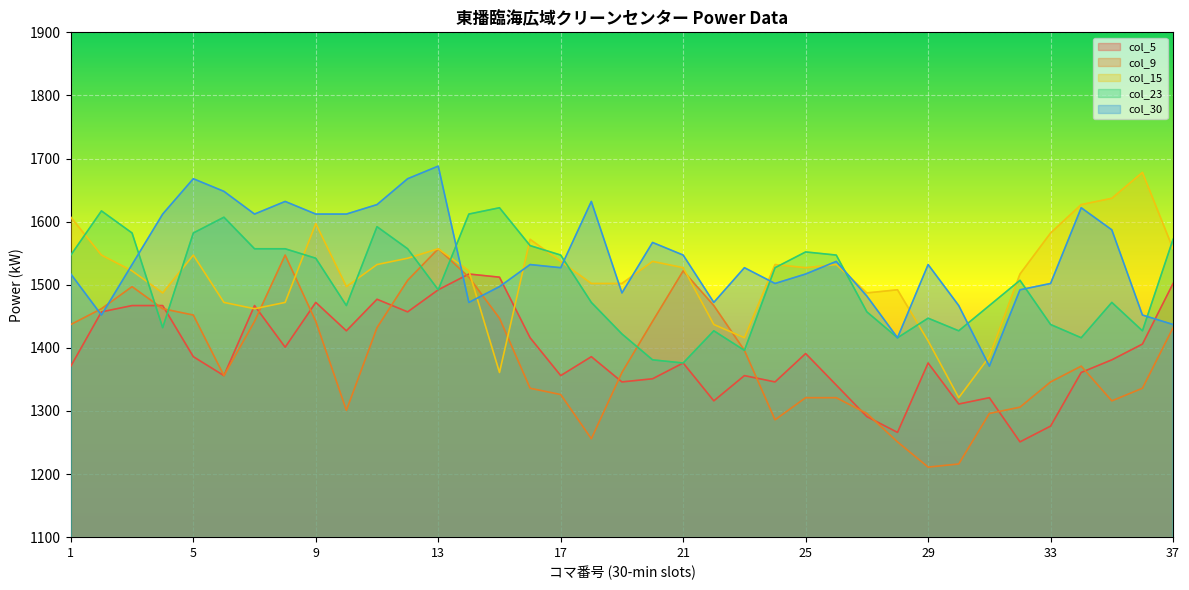

Reading right to left, list all the values displayed in this chart.

col_5: 1502	1406	1381	1361	1276	1251	1321	1311	1376	1266	1291	1341	1391	1346	1356	1316	1376	1351	1346	1386	1356	1416	1512	1517	1492	1457	1477	1427	1472	1401	1467	1356	1386	1467	1467	1457	1371
col_9: 1432	1336	1316	1371	1346	1306	1296	1216	1211	1251	1296	1321	1321	1286	1396	1467	1522	1442	1361	1256	1326	1336	1447	1512	1557	1507	1432	1301	1442	1547	1442	1356	1452	1462	1497	1462	1437
col_15: 1557	1678	1637	1627	1582	1517	1386	1321	1411	1492	1487	1532	1527	1532	1416	1437	1527	1537	1502	1502	1537	1572	1361	1522	1557	1542	1532	1497	1597	1472	1462	1472	1547	1487	1522	1547	1607
col_23: 1572	1427	1472	1416	1437	1507	1467	1427	1447	1416	1457	1547	1552	1527	1396	1427	1376	1381	1422	1472	1547	1562	1622	1612	1492	1557	1592	1467	1542	1557	1557	1607	1582	1432	1582	1617	1547
col_30: 1437	1452	1587	1622	1502	1492	1371	1467	1532	1416	1482	1537	1517	1502	1527	1472	1547	1567	1487	1632	1527	1532	1497	1472	1688	1668	1627	1612	1612	1632	1612	1648	1668	1612	1532	1452	1517